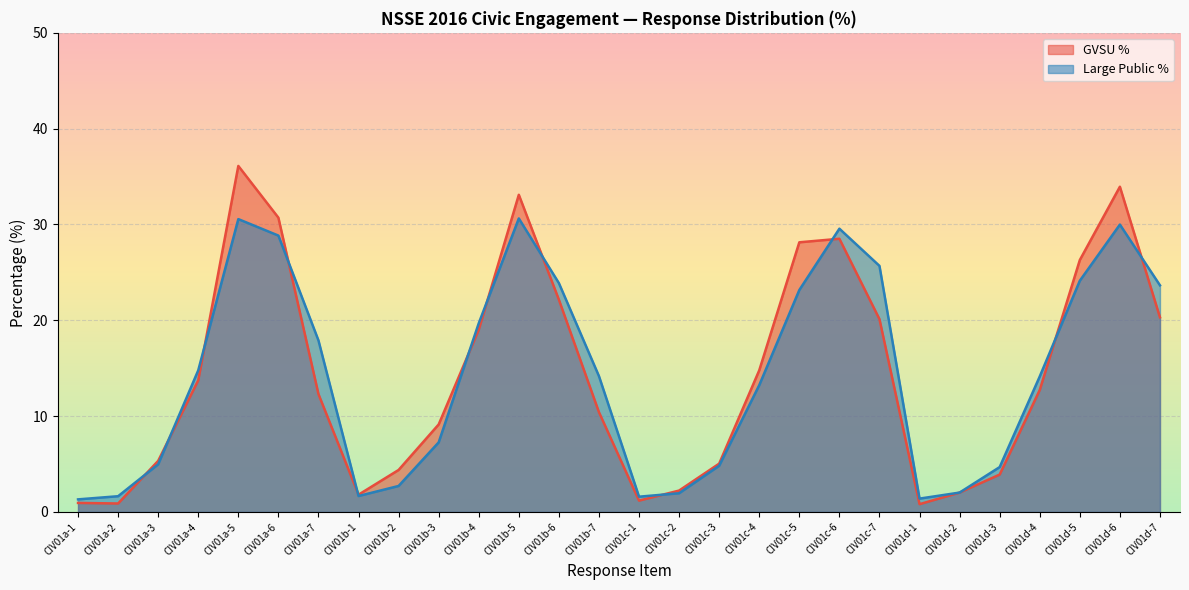

Is the value of Large Public Count at CIV01c-6 greater than the value of GVSU Count at CIV01c-3?

Yes